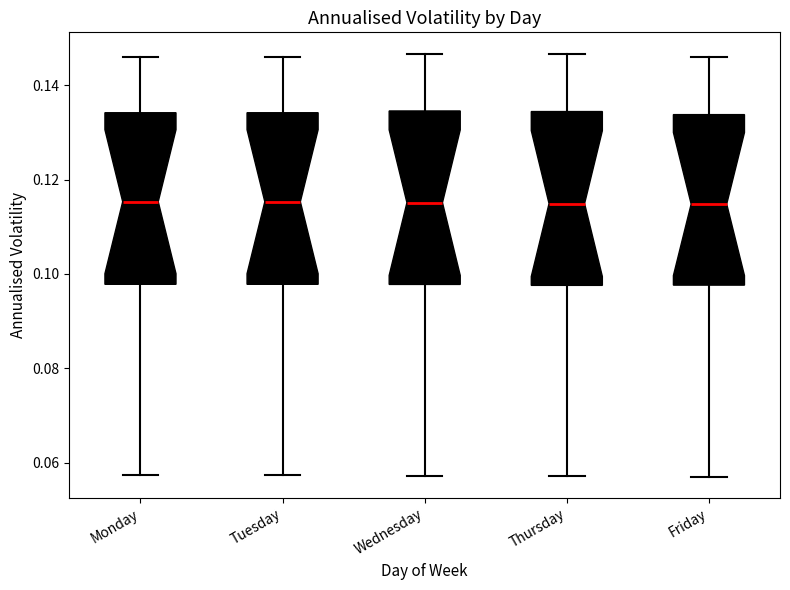

Reading left to right, read every box against the y-axis: the position of its median line, the range the box covers, and the ends of its whiskers. The values are not printed on the chart, so give them approximately, as read against the axis.

Monday: median 0.116, box 0.098 to 0.134, whiskers 0.058 to 0.146
Tuesday: median 0.116, box 0.098 to 0.134, whiskers 0.058 to 0.146
Wednesday: median 0.116, box 0.098 to 0.134, whiskers 0.058 to 0.146
Thursday: median 0.114, box 0.098 to 0.134, whiskers 0.058 to 0.146
Friday: median 0.114, box 0.098 to 0.134, whiskers 0.058 to 0.146